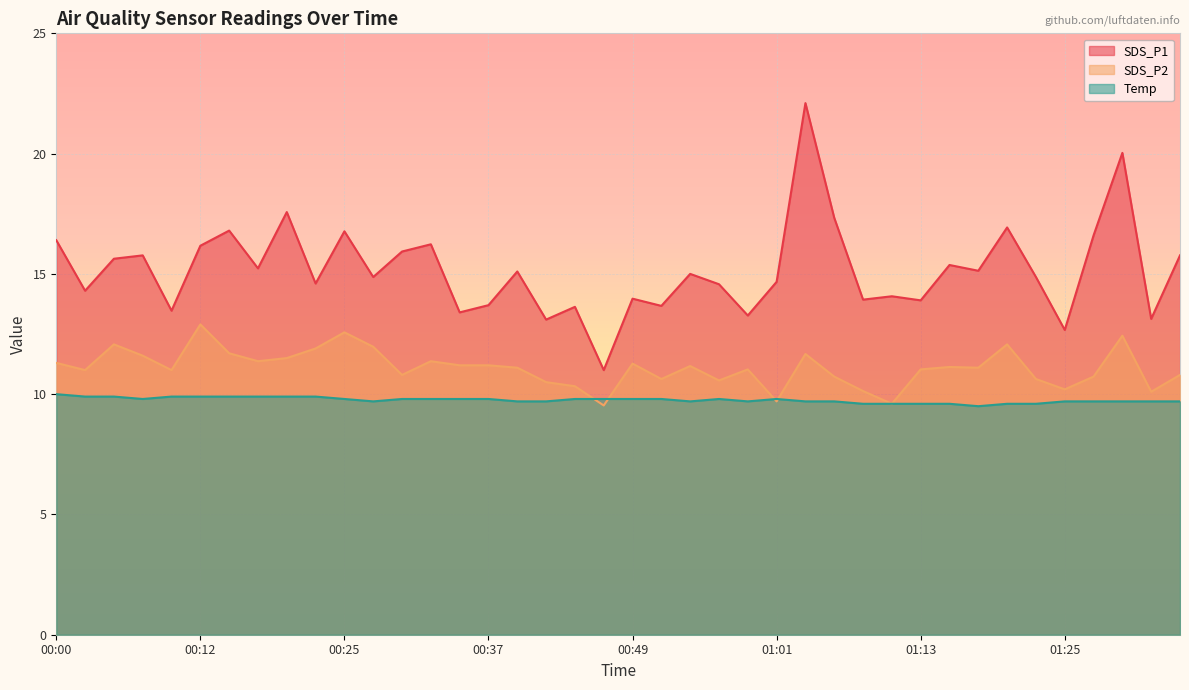

What position from the left is 01:13?

31